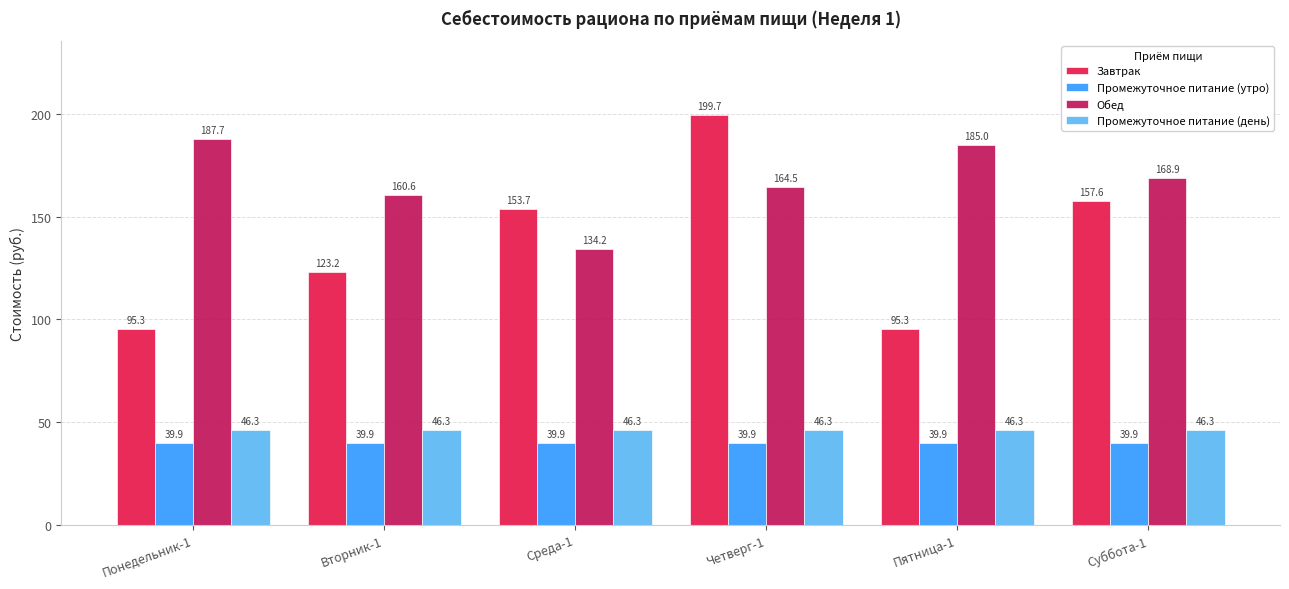

Is the value of Промежуточное питание (день) at Четверг-1 greater than the value of Обед at Пятница-1?

No